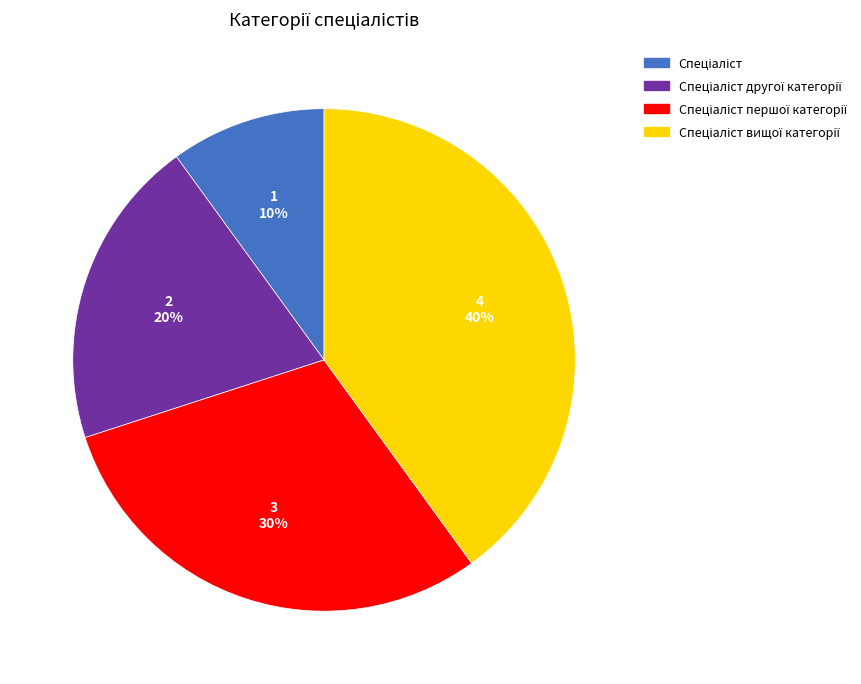

To the nearest percent, what is the average slice percentage?

25%